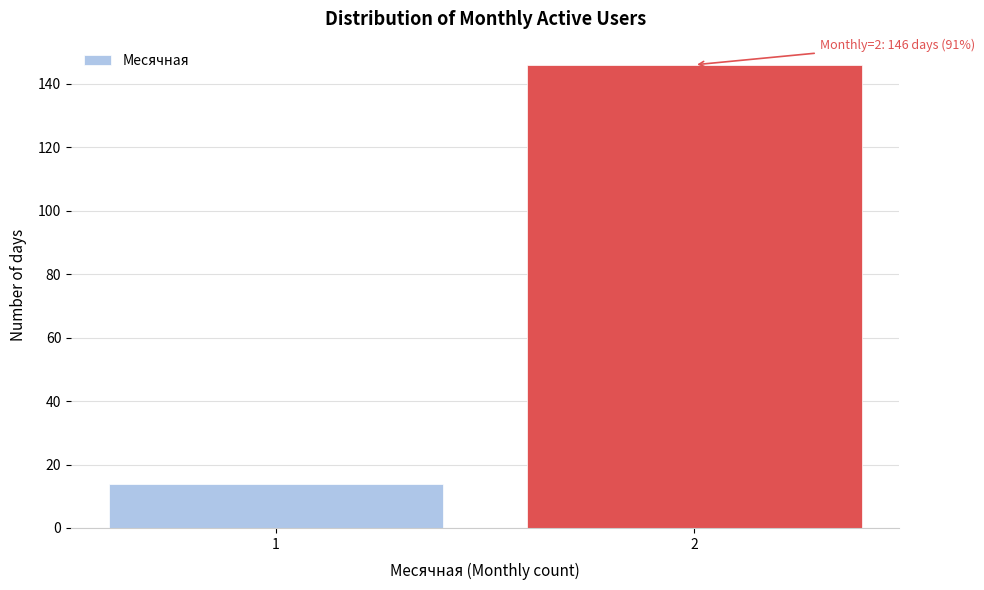

Reading left to right, transcribe all the data shown in this chart.

1=14	2=146